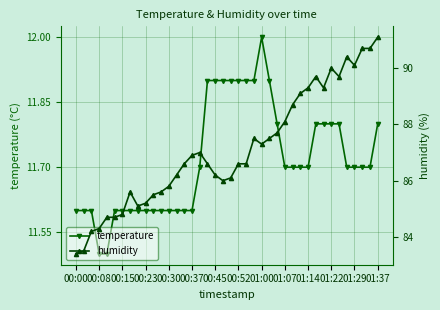

How many categories are shown in the chart?

40